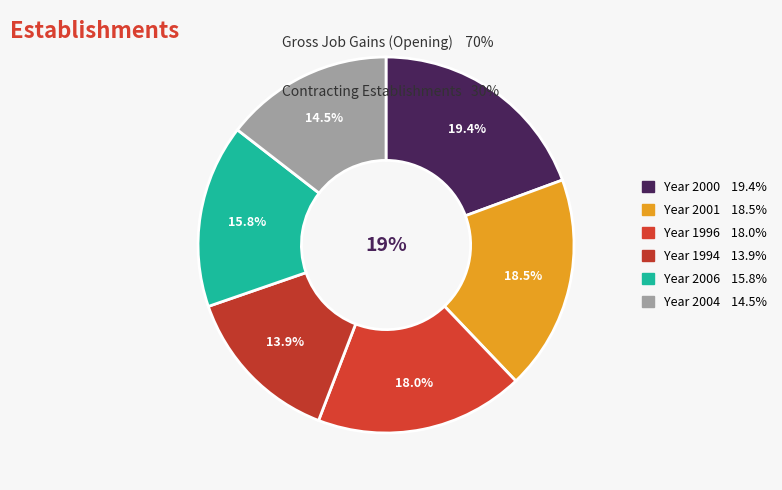

Is it true that 1997 is 1% of the pie?

False